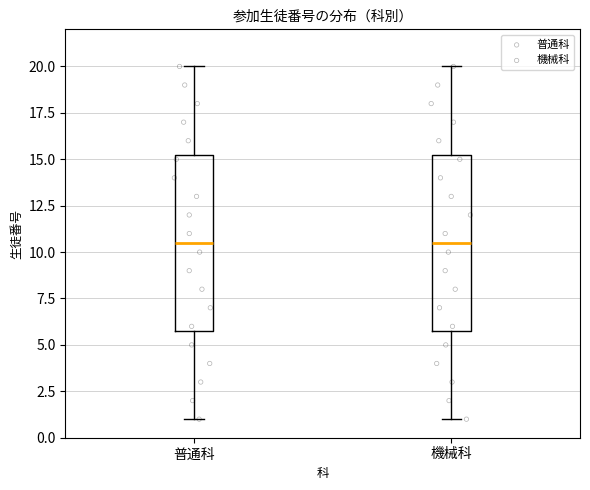

Reading left to right, transcribe this box plot: for each box, give where its median line is, the range the box spans, and where its two whiskers end, as read against the y-axis. The values are not printed on the chart, so give them approximately, as read against the axis.

普通科: median 10.5, box 6.0 to 15.5, whiskers 1.0 to 20.0
機械科: median 10.5, box 6.0 to 15.5, whiskers 1.0 to 20.0